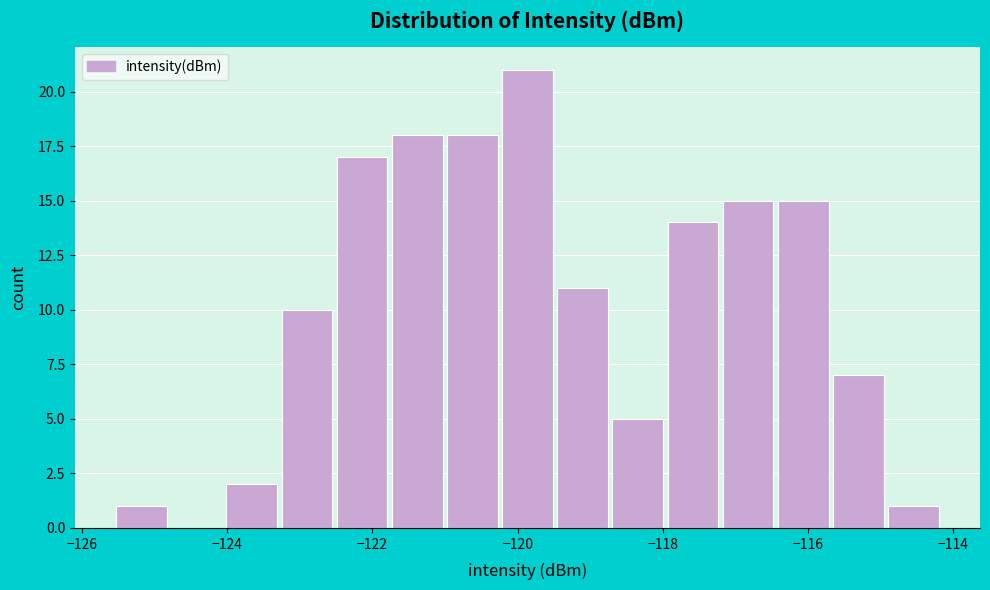

Around what value on the x-axis is the tallest bar? Give the approximate position of its centre, as read against the axis.

-119.8